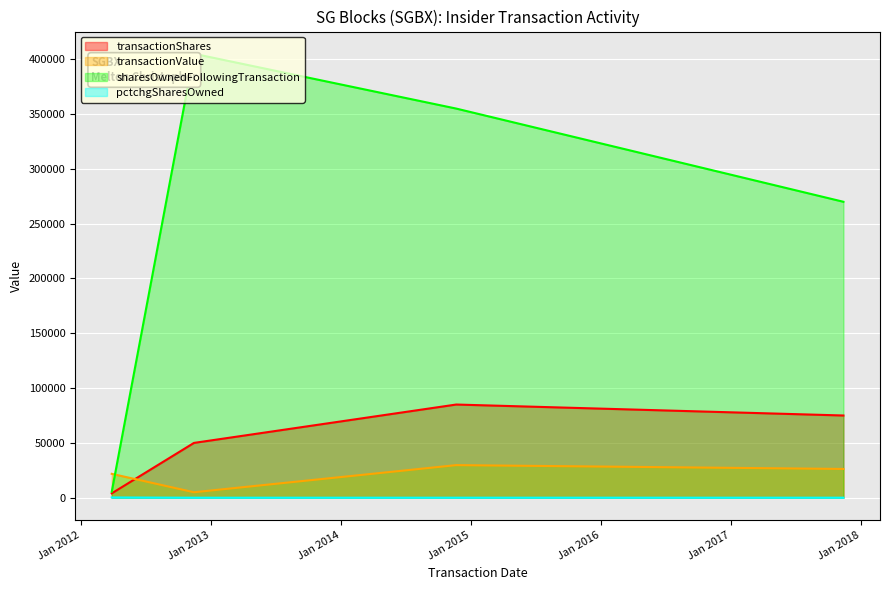

What is the difference between the transactionValue values at 2014-11-21 and 2012-03-28?

7950